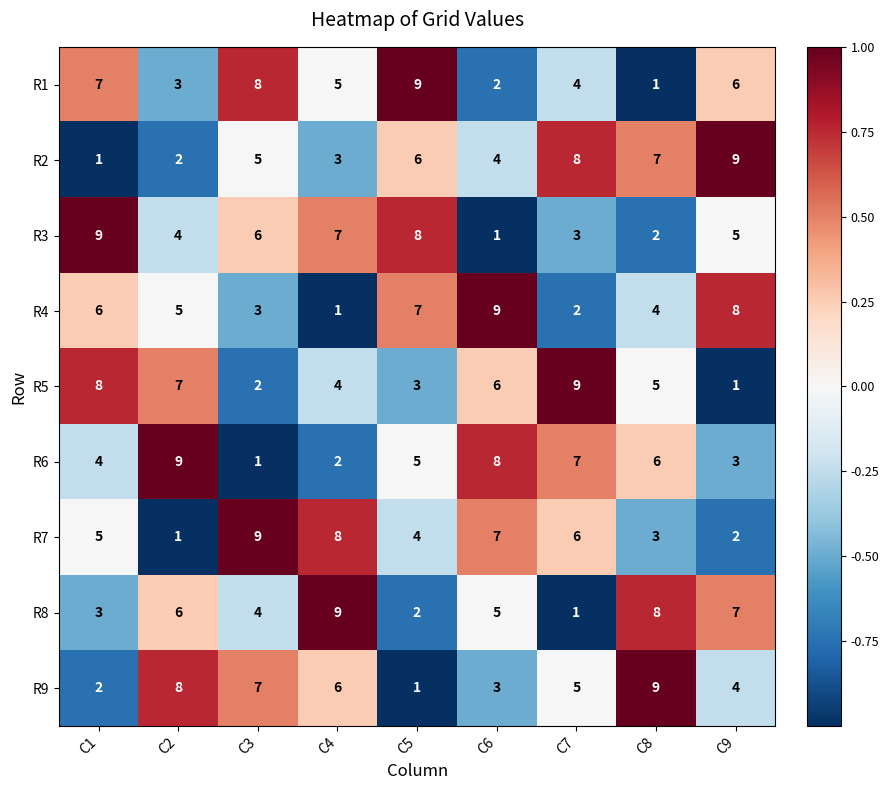

Is it true that R7 equals 3 at C1?

False